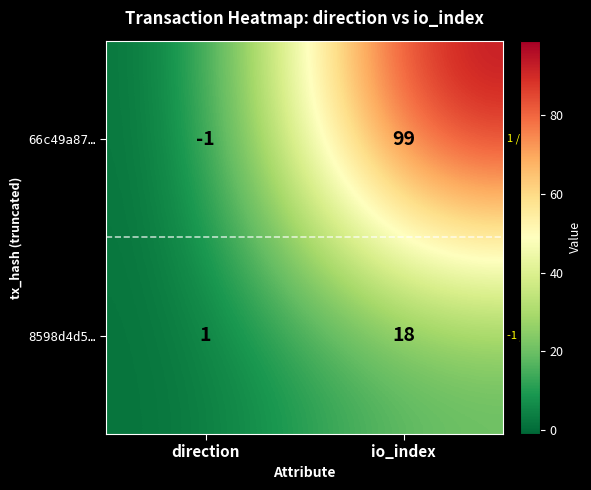

Which series changed the most between direction and io_index?

66c49a87…